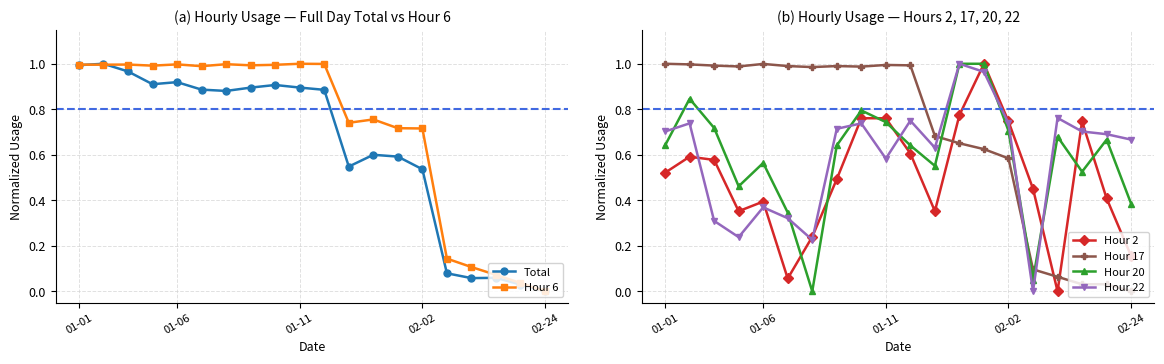

How many times do Hour 22 and Hour 17 cross each other?

3